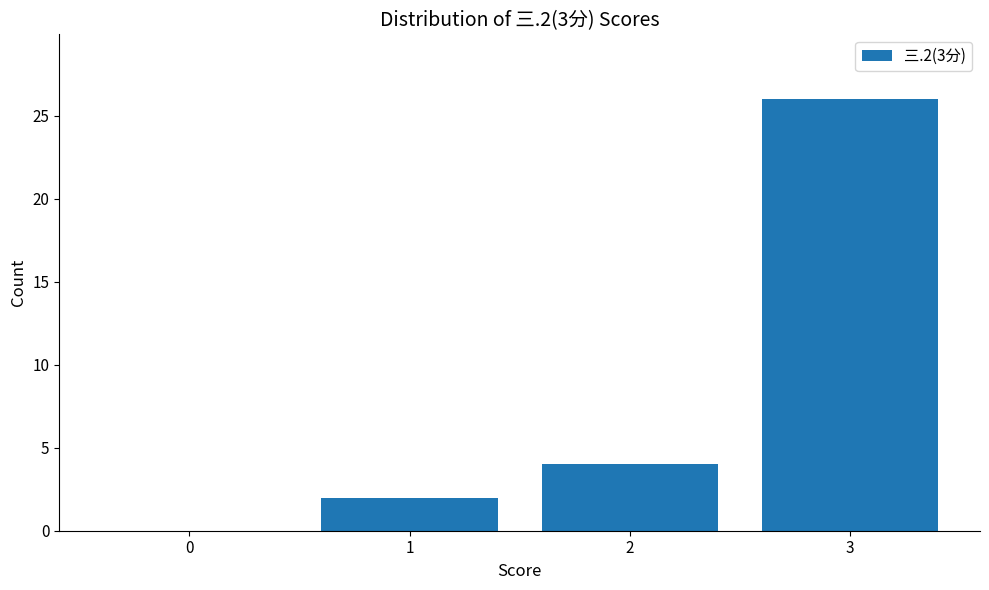

How many distinct data groups are displayed?

1